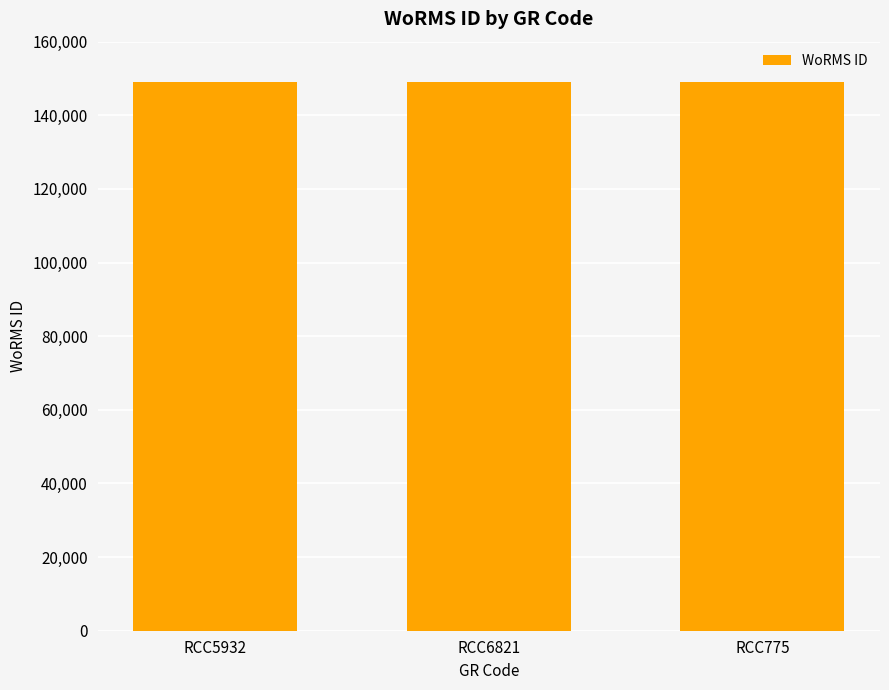

What is the sum of the values at RCC775 and RCC6821?

298045